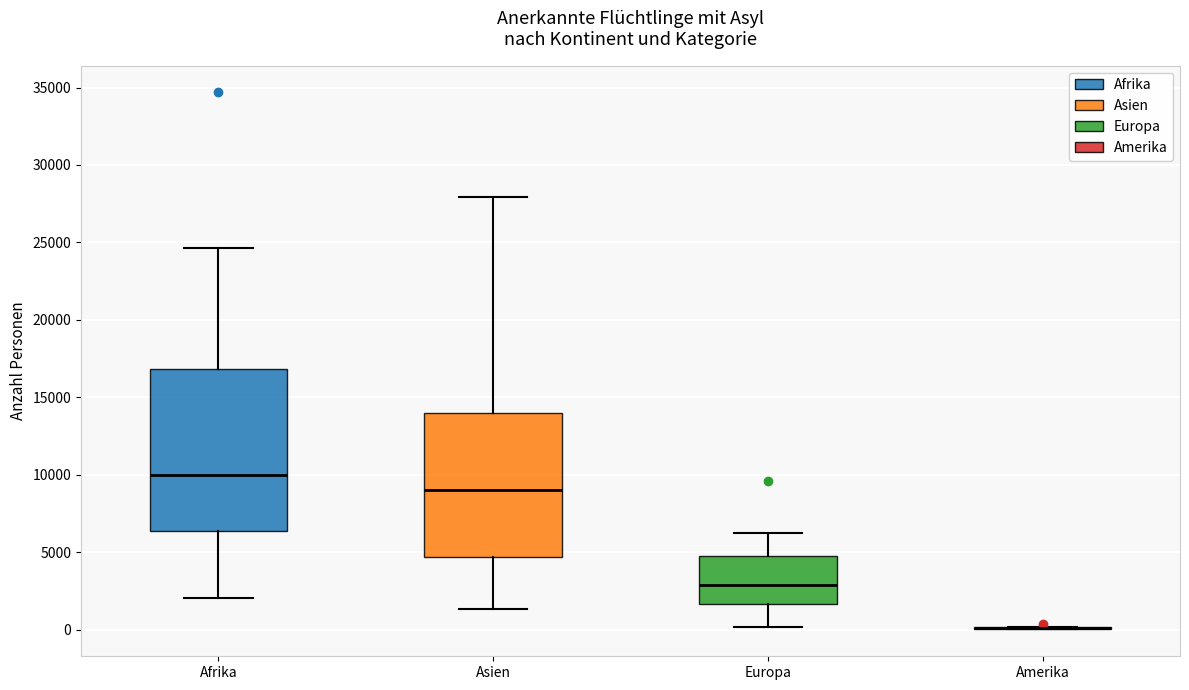

Reading left to right, transcribe this box plot: for each box, give where its median line is, the range the box spans, and where its two whiskers end, as read against the y-axis. The values are not printed on the chart, so give them approximately, as read against the axis.

Afrika: median 10000, box 6500 to 17000, whiskers 2000 to 24500
Asien: median 9000, box 4500 to 14000, whiskers 1500 to 28000
Europa: median 3000, box 1500 to 5000, whiskers 0 to 6000
Amerika: box collapsed to a line at 0, whiskers 0 to 0